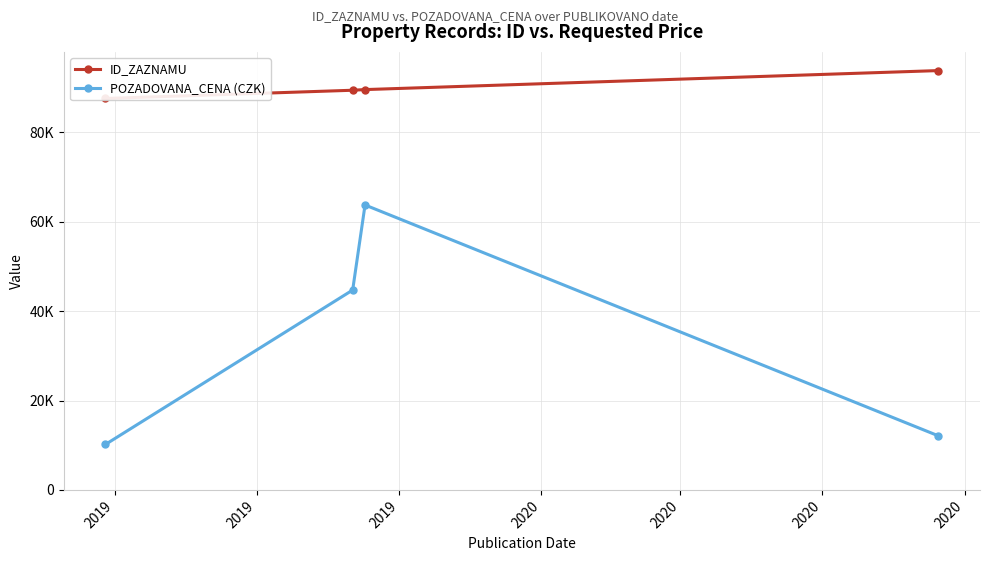

Reading left to right, list all the values displayed in this chart.

ID_ZAZNAMU: 87583	89425	89572	93824
POZADOVANA_CENA (CZK): 10170	44720	63750	12100